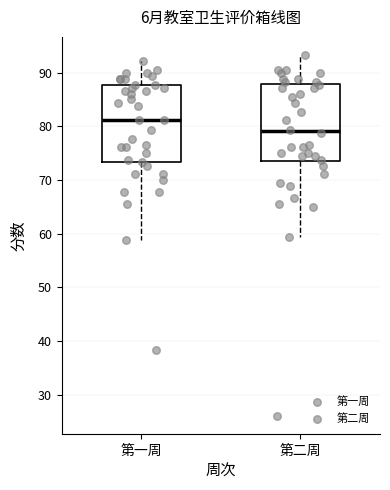

Which box has the lowest median line?

第二周